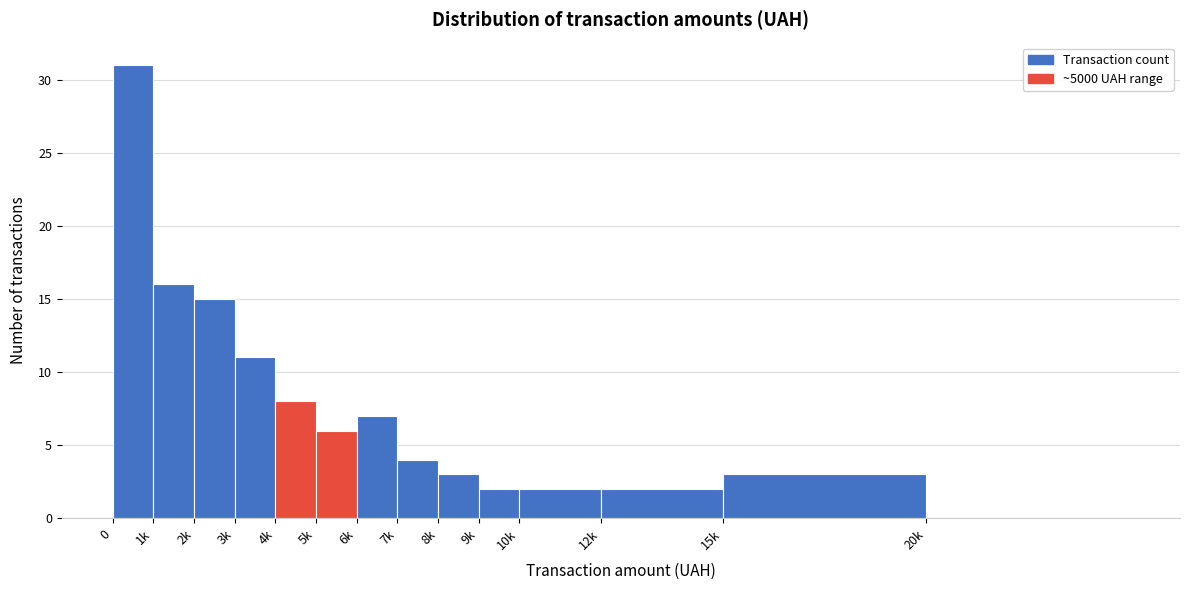

Reading left to right, list all the values displayed in this chart.

0=31	1k=16	2k=15	3k=11	4k=8	5k=6	6k=7	7k=4	8k=3	9k=2	10k=2	12k=2	15k=3	20k=0